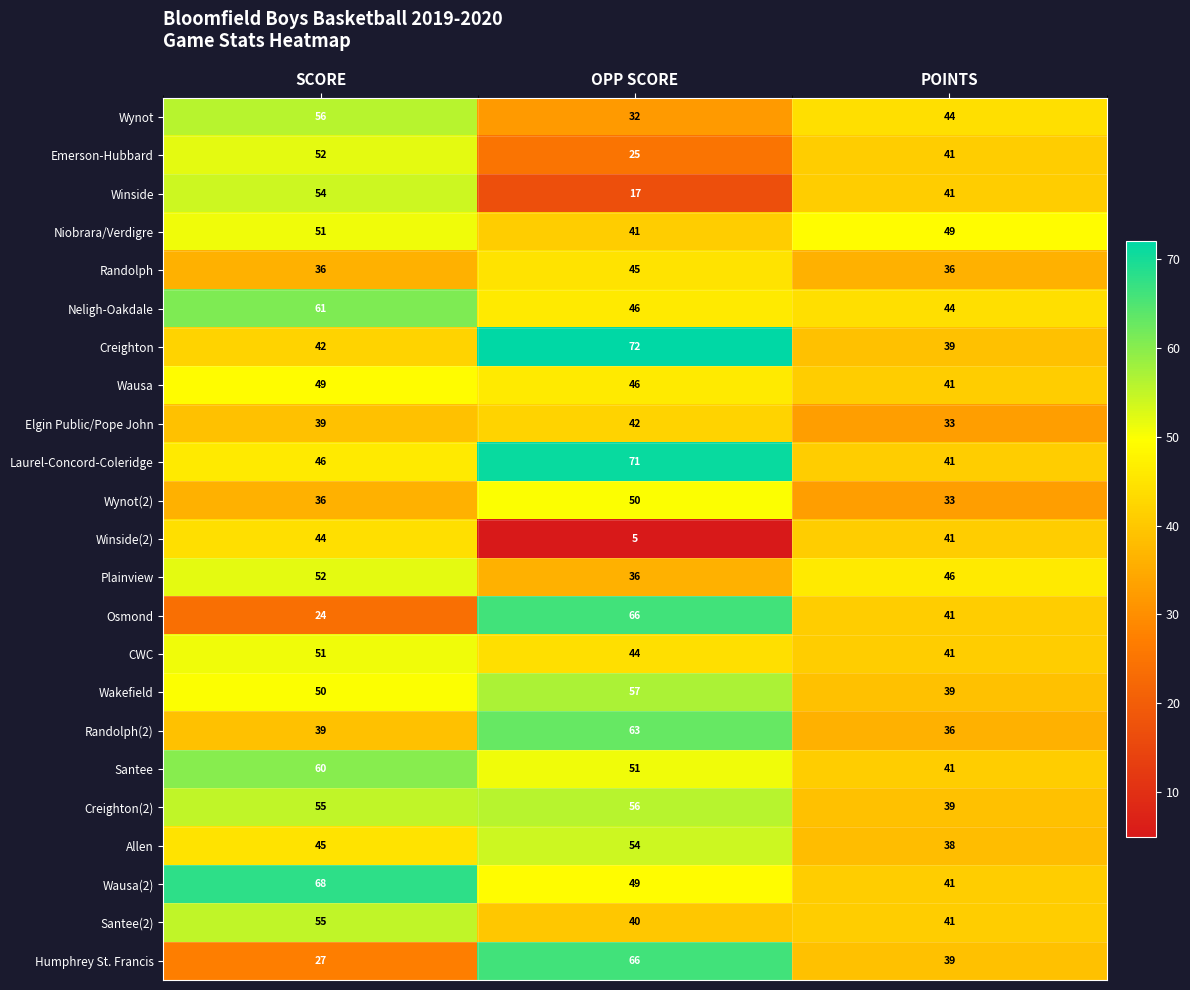

Where is Winside nearest to the value 35?

POINTS